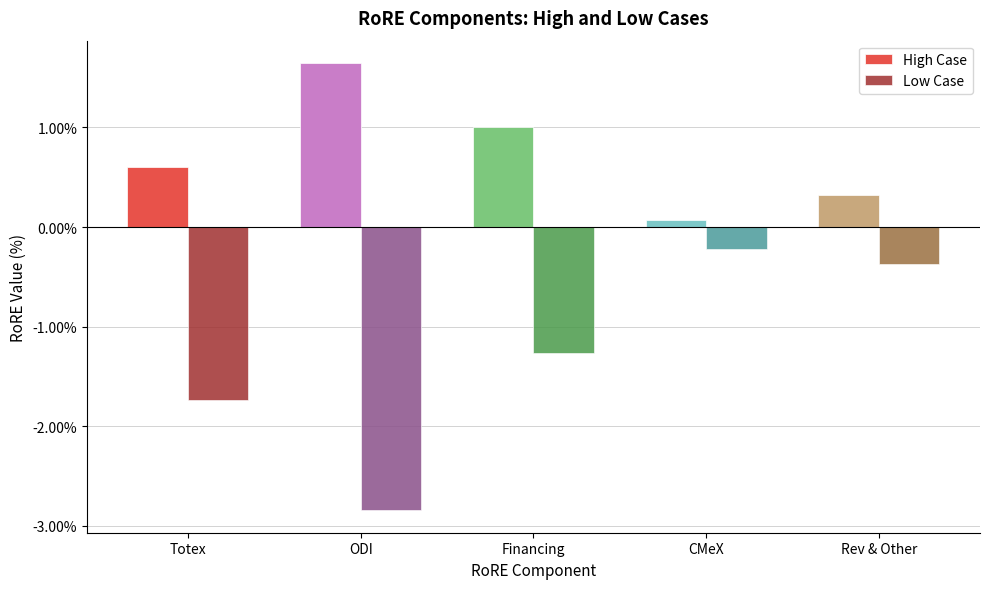

At ODI, list the series in order from largest to smallest.

High Case, Low Case